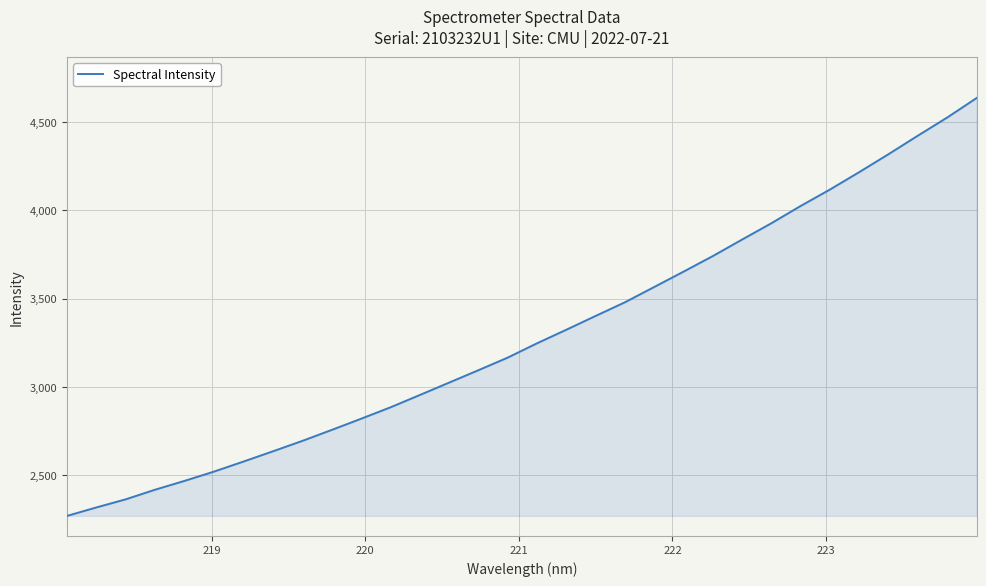

What is the difference between the maximum and minimum values?

2364.1